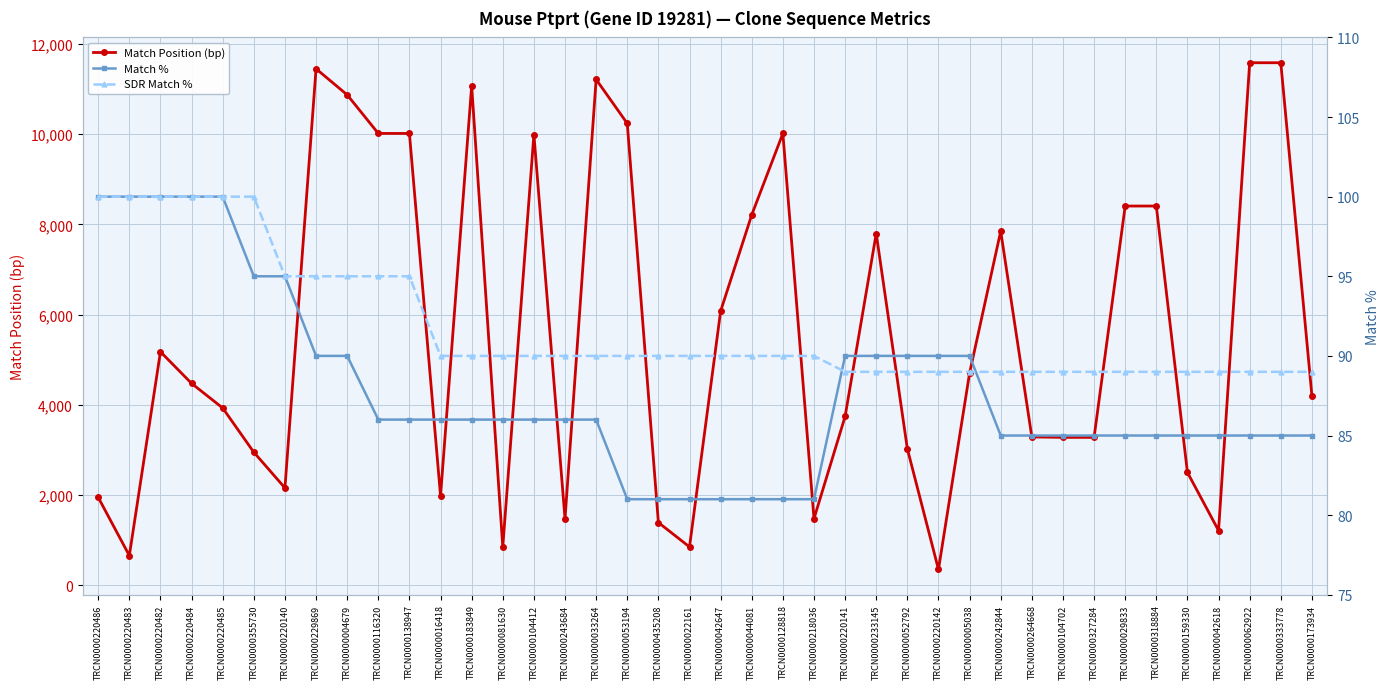

Rank the series by their maximum value, from highest to lowest.

Match Position (bp), Match %, SDR Match %